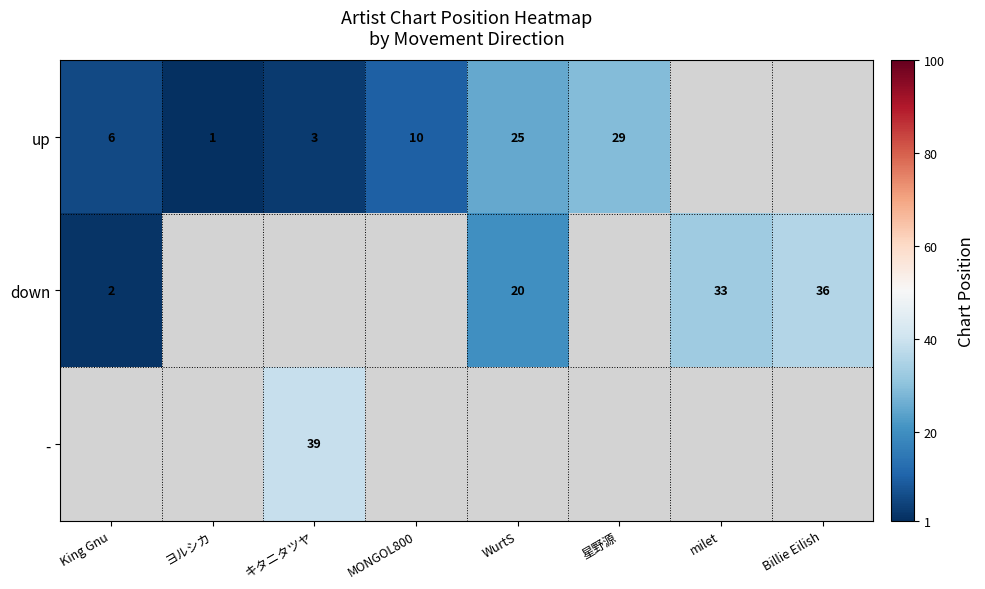

True or false: up has a value of 10 at MONGOL800.

True